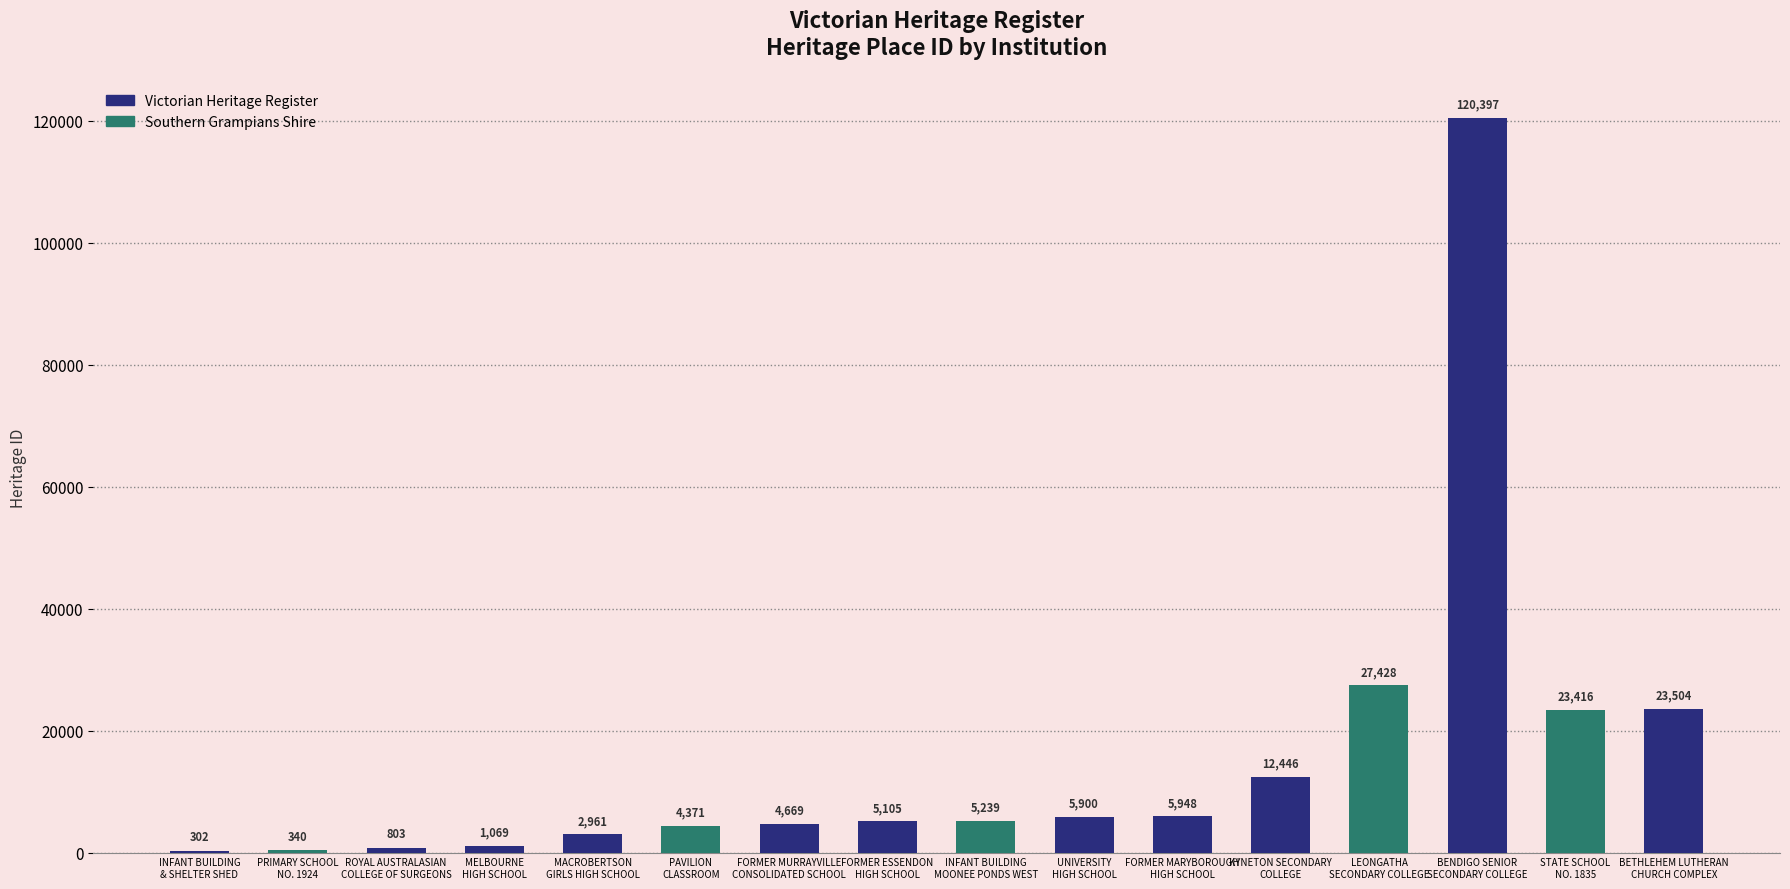

What value does the data have at MACROBERTSON
GIRLS HIGH SCHOOL?

2961